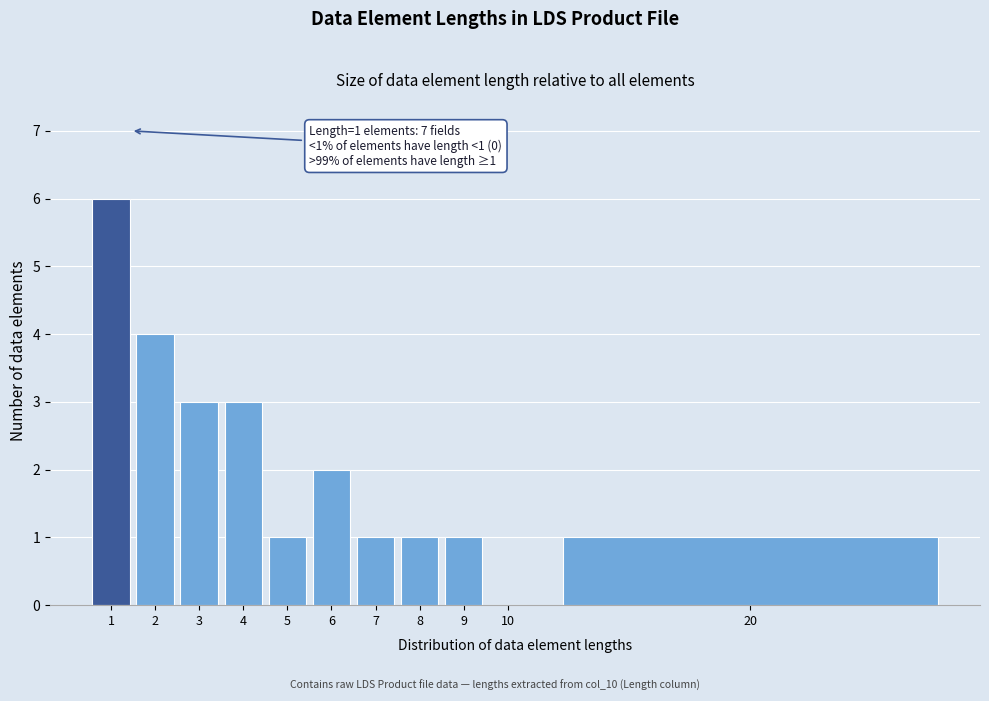

Reading right to left, list all the values displayed in this chart.

20=1	10=0	9=1	8=1	7=1	6=2	5=1	4=3	3=3	2=4	1=6